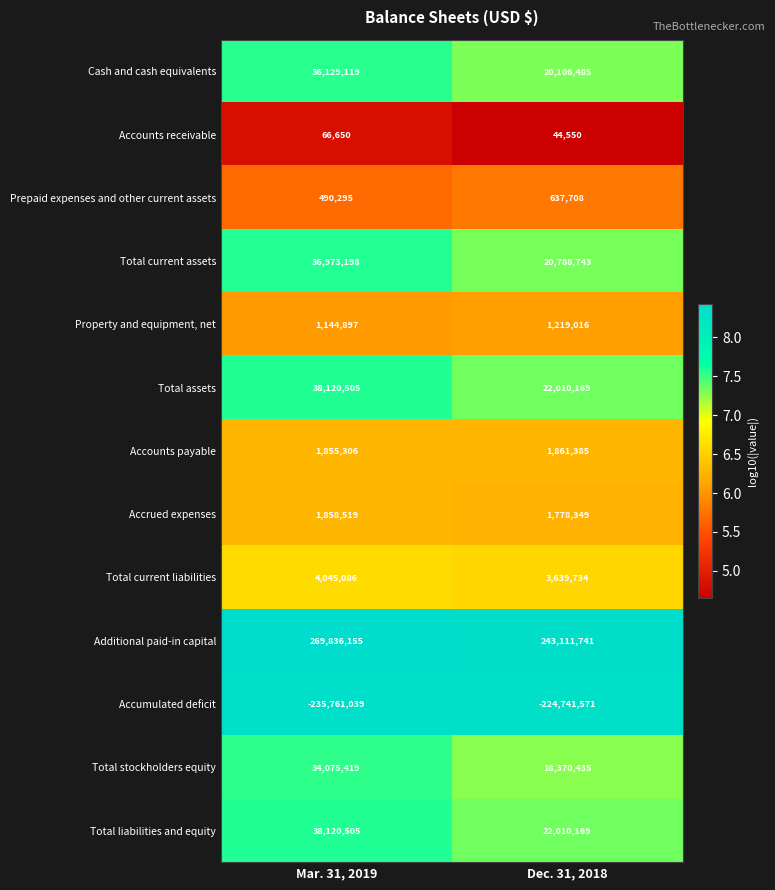

What is the maximum value shown in the chart?

269836155